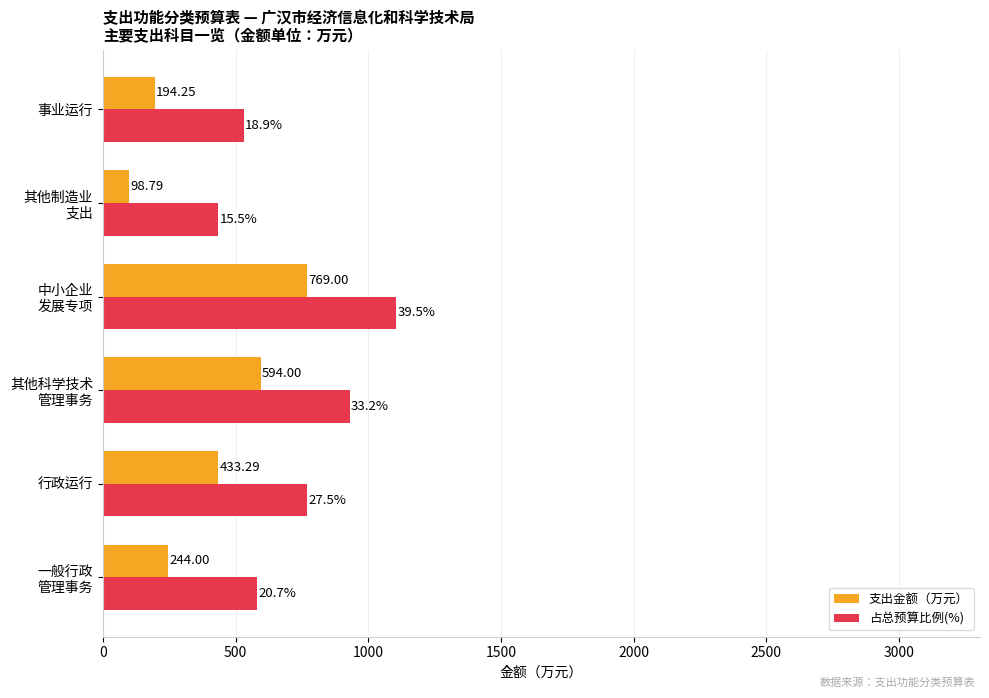

What is the smallest value displayed?

98.8